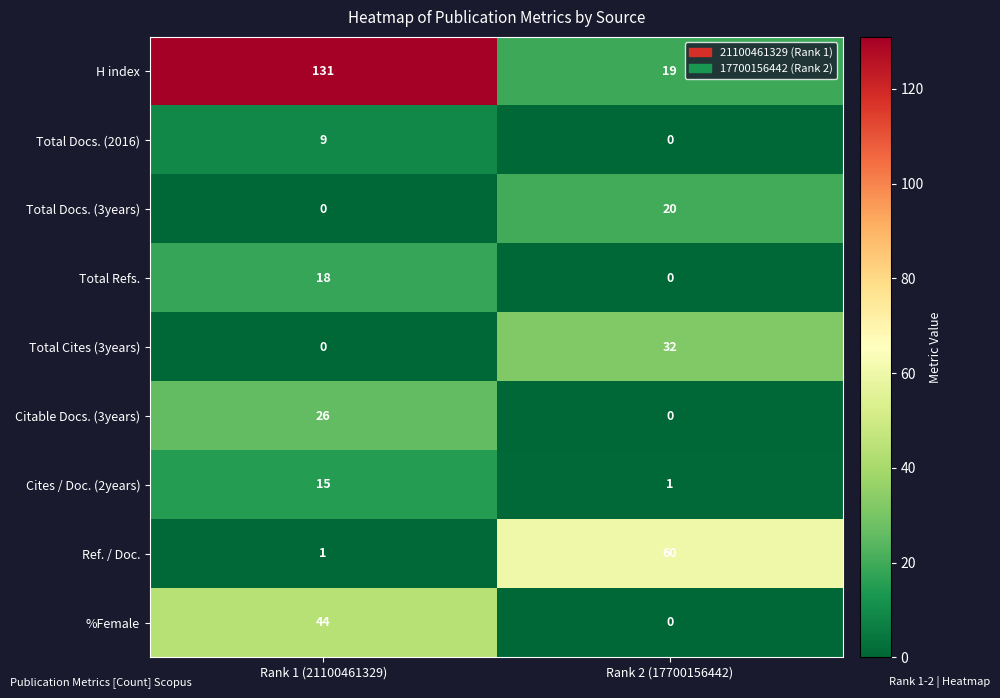

The value of Total Docs. (2016) at Rank 1 (21100461329) is 12. True or false?

False